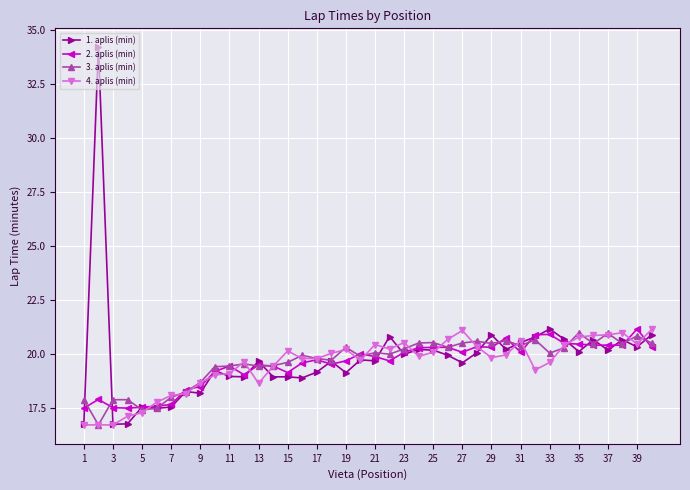

What are all the series names shown in the legend?

1. aplis (min), 2. aplis (min), 3. aplis (min), 4. aplis (min)